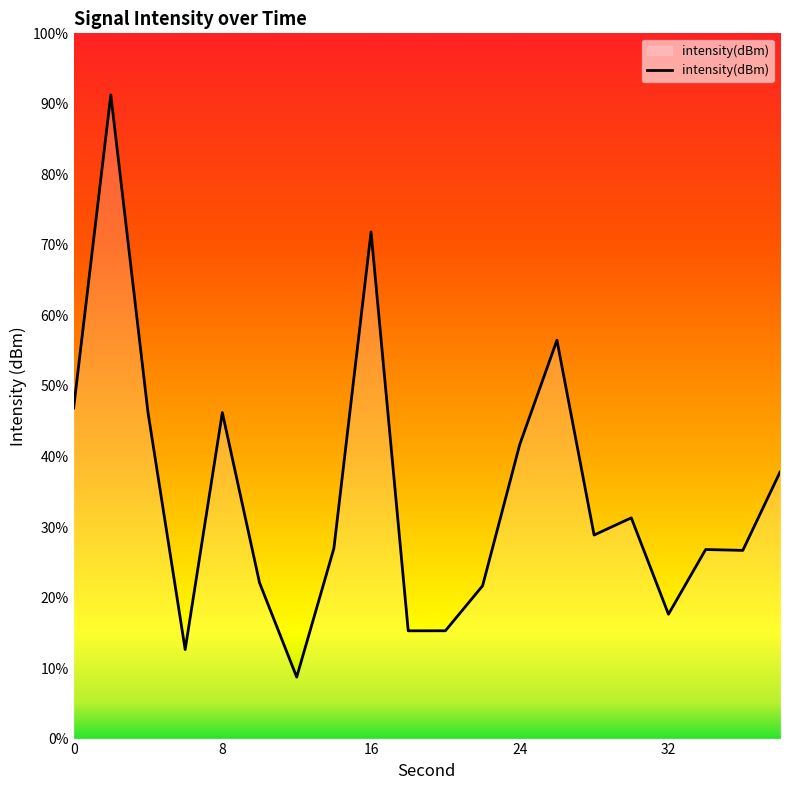

Which has a higher value, 2 or 16?

2